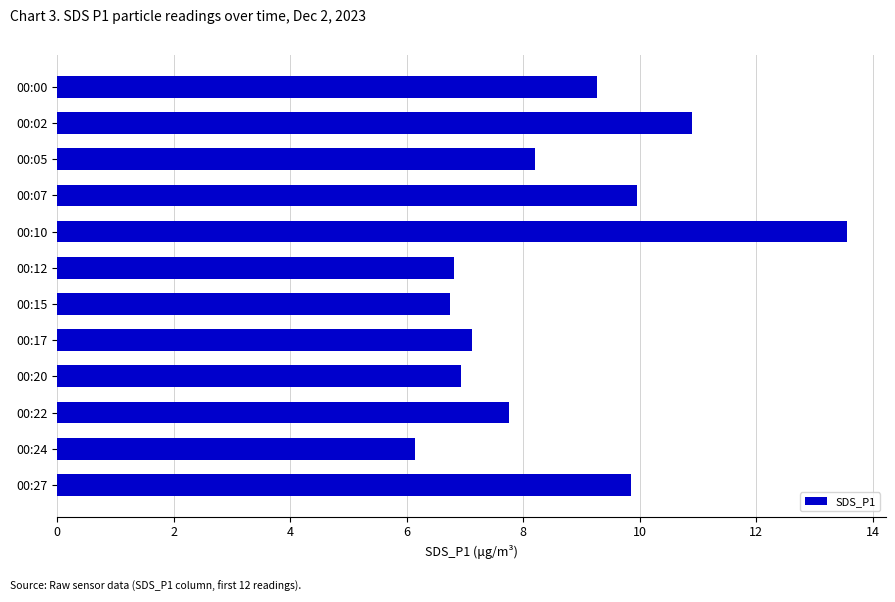

What is the ratio of the value at 00:22 to the value at 00:12?

1.1